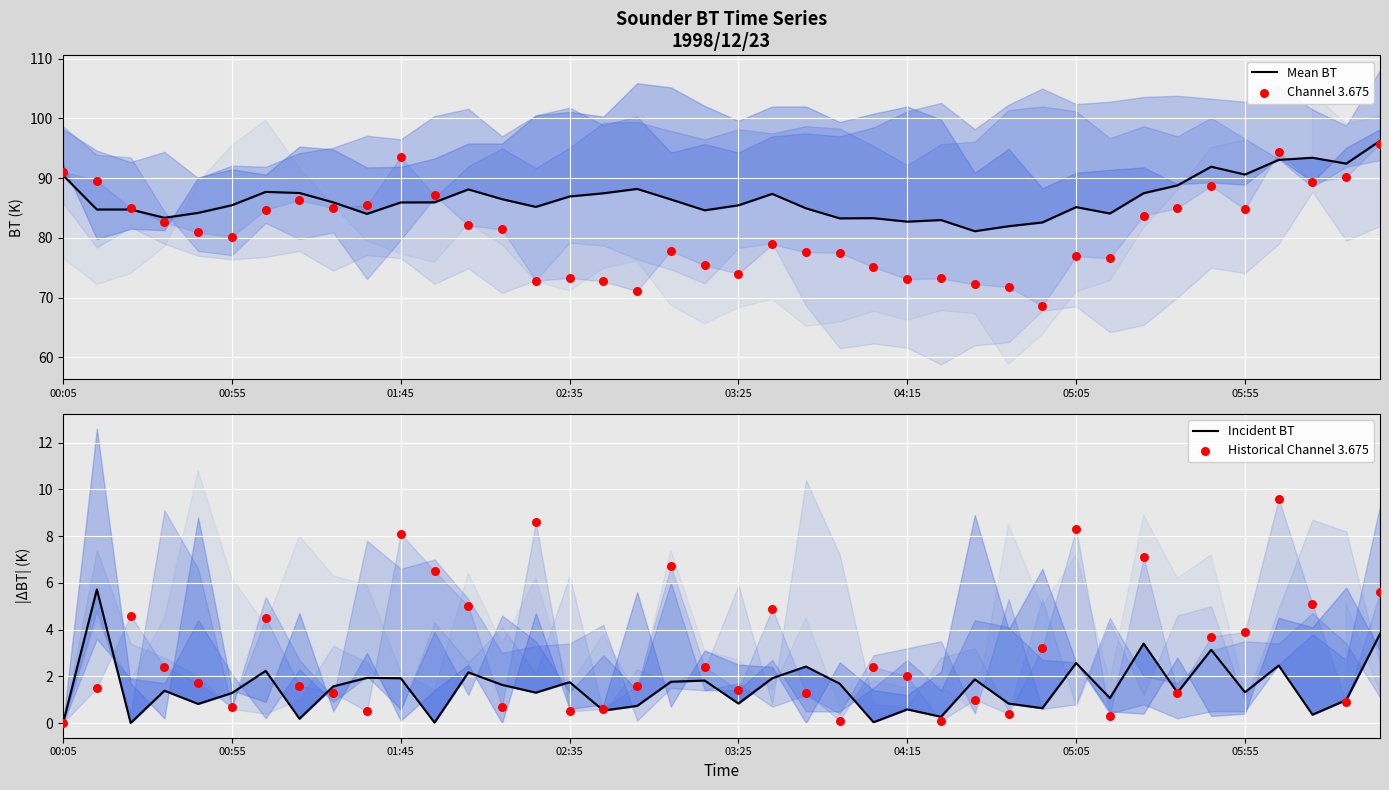

What is the total value across all series at 18?

172.7